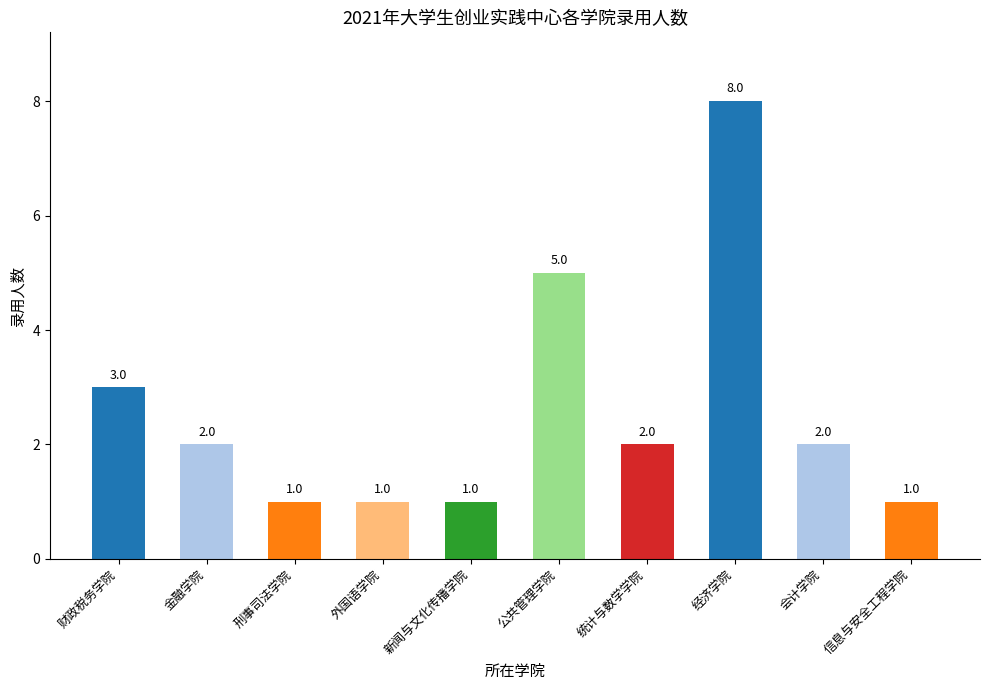

What position from the right is 金融学院?

9